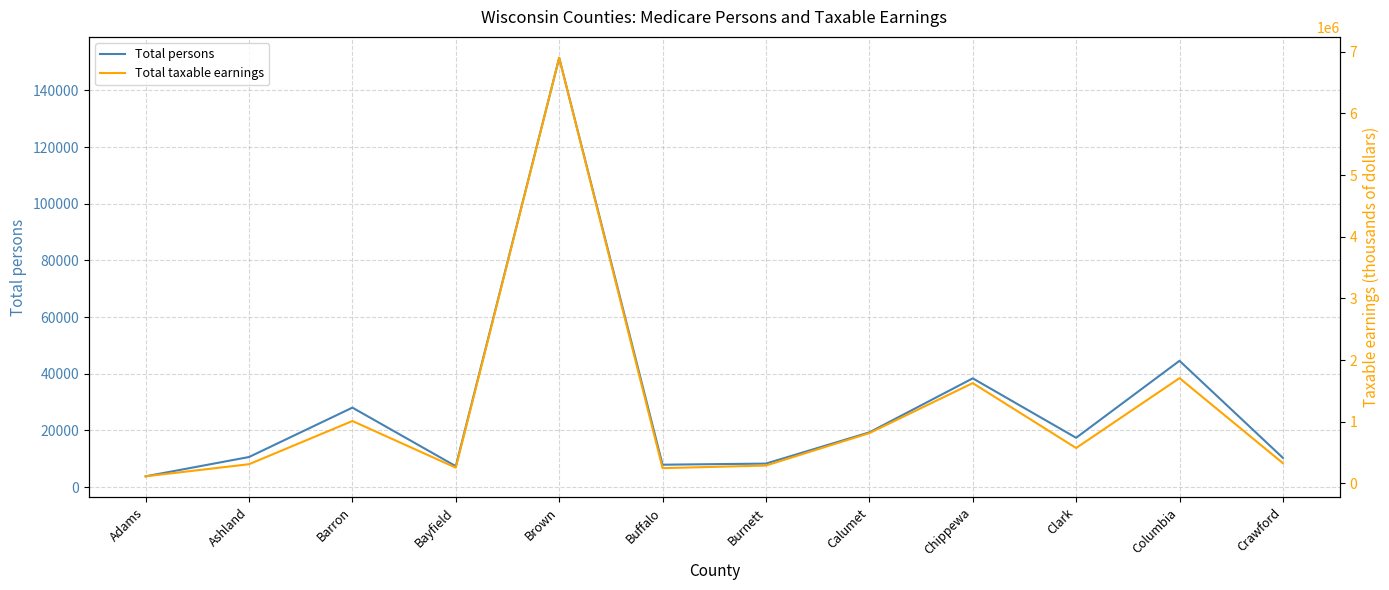

True or false: Total taxable earnings has a value of 815155 at Calumet.

True